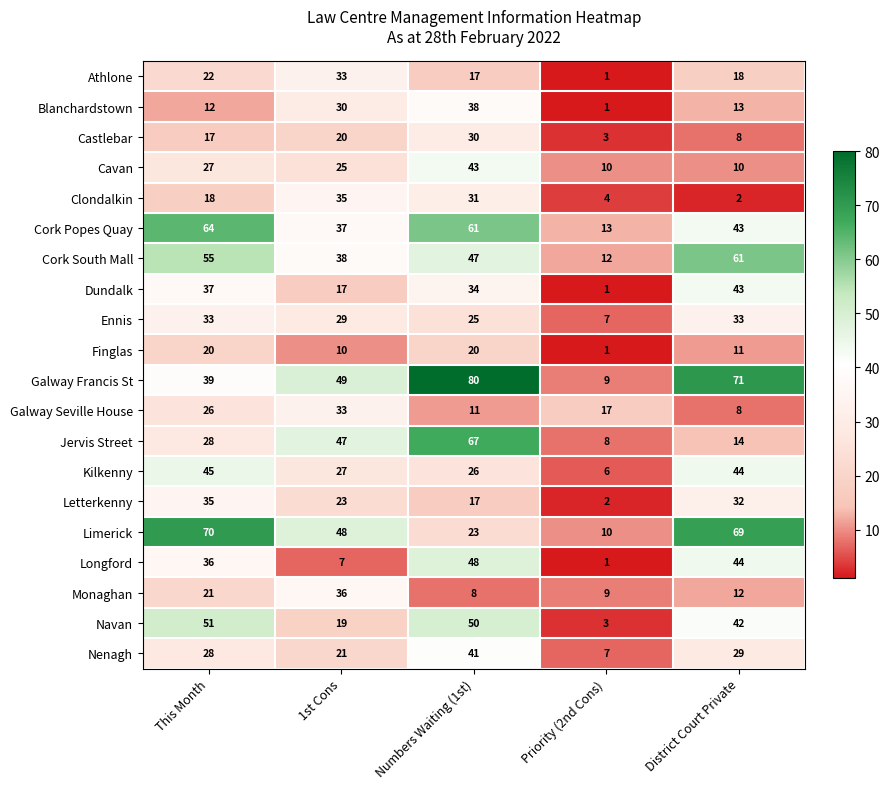

The Nenagh series shows 69 at Numbers Waiting (1st). True or false?

False